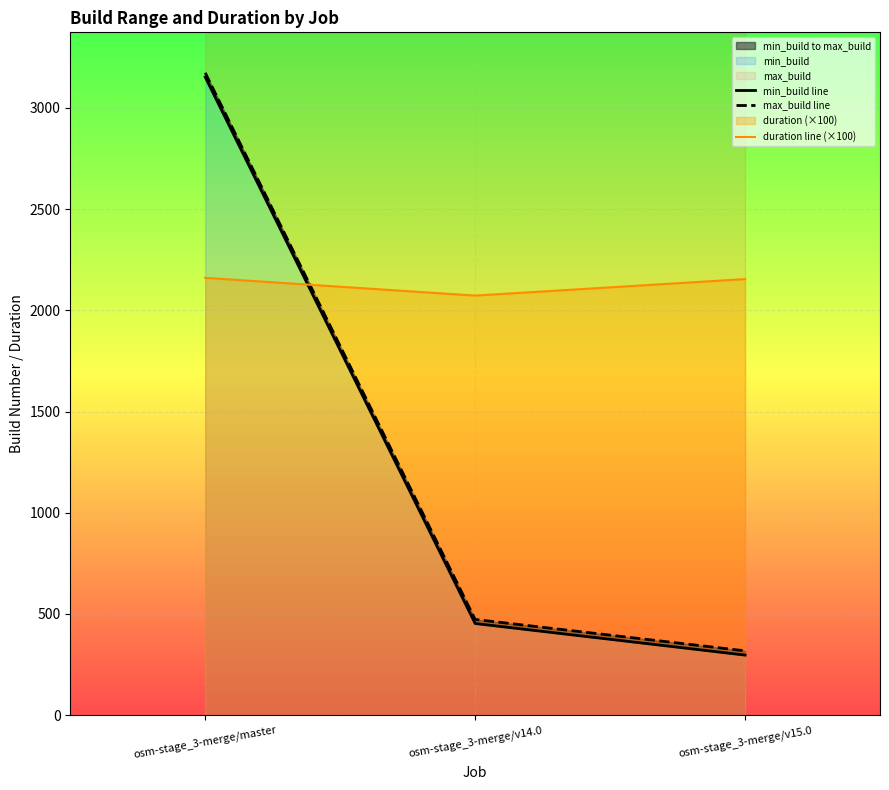

What is the sum of the max_build line values at osm-stage_3-merge/v14.0 and osm-stage_3-merge/v15.0?

791.0